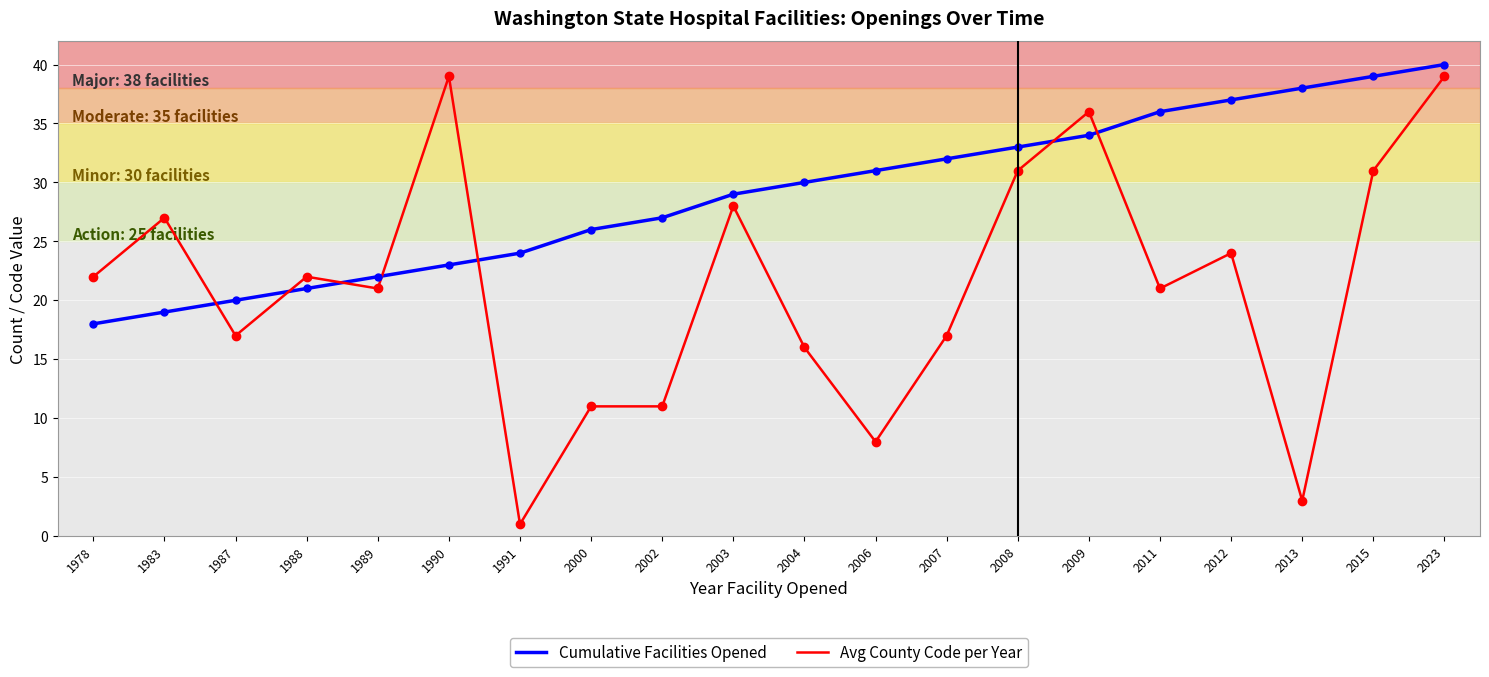

At how many categories does at least one series exceed 8?

20